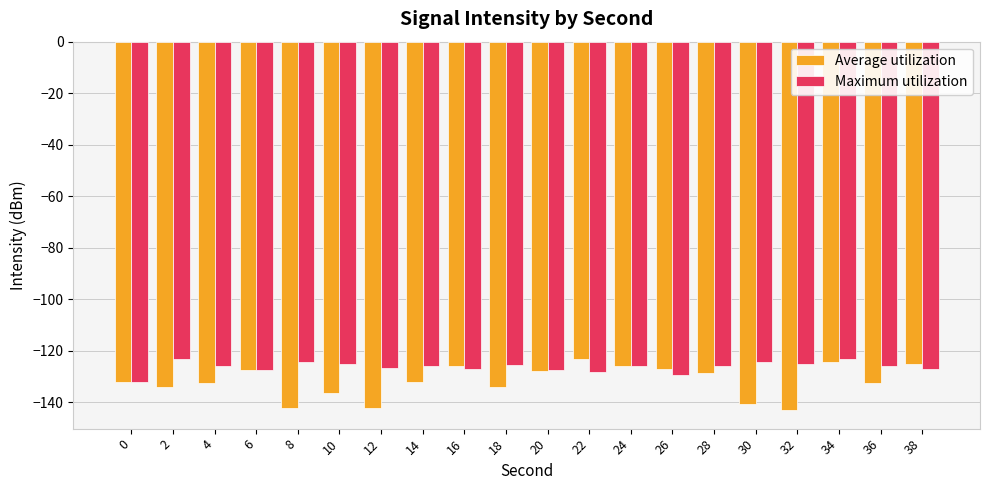

What is the sum of the Maximum utilization values at 2 and 34?

-246.3